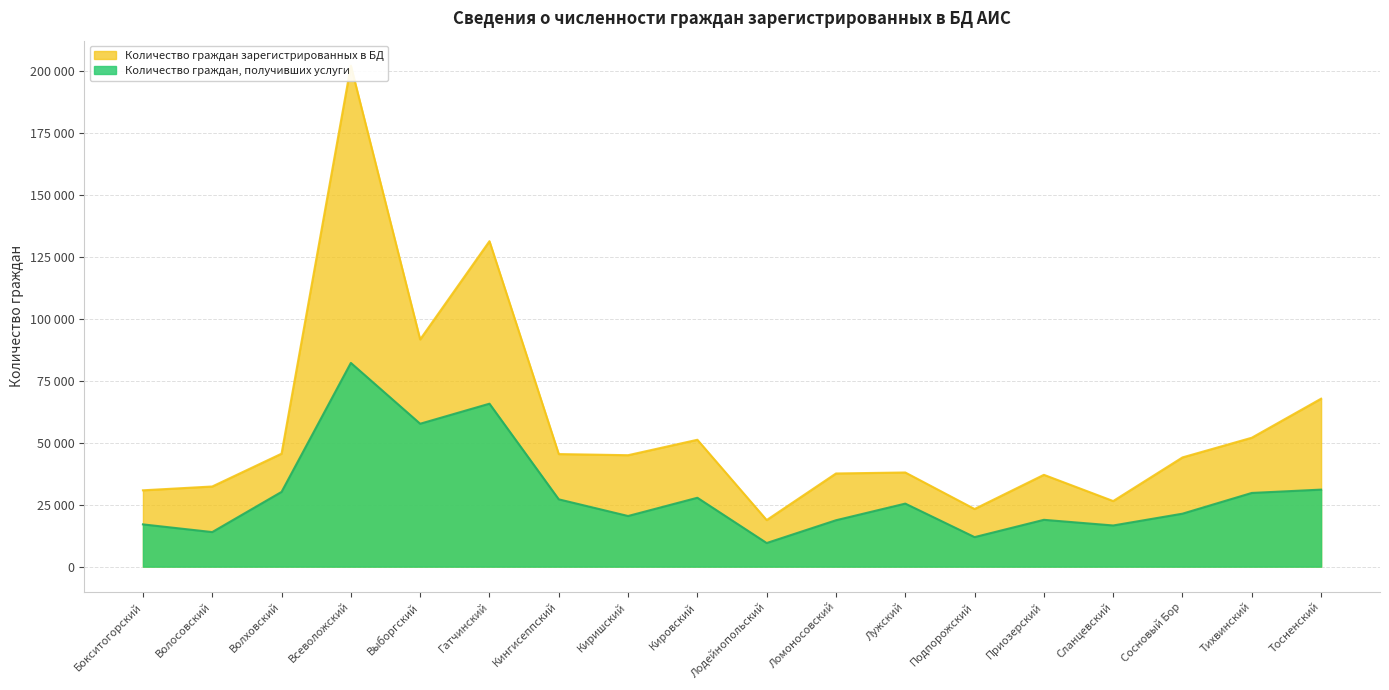

Read the Количество граждан зарегистрированных в БД value at Лужский, to the nearest 50.

37950